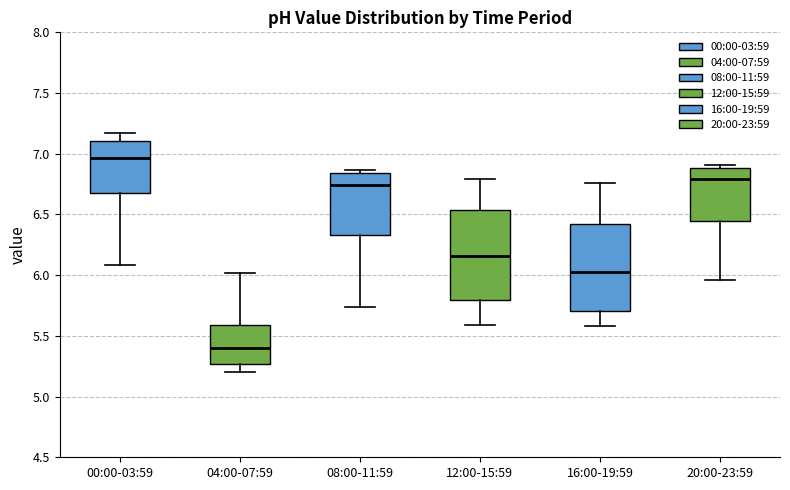

Reading left to right, transcribe this box plot: for each box, give where its median line is, the range the box spans, and where its two whiskers end, as read against the y-axis. The values are not printed on the chart, so give them approximately, as read against the axis.

00:00-03:59: median 6.95, box 6.70 to 7.10, whiskers 6.10 to 7.15
04:00-07:59: median 5.40, box 5.25 to 5.60, whiskers 5.20 to 6.00
08:00-11:59: median 6.75, box 6.35 to 6.85, whiskers 5.75 to 6.85 (just above the box's upper edge)
12:00-15:59: median 6.15, box 5.80 to 6.55, whiskers 5.60 to 6.80
16:00-19:59: median 6.05, box 5.70 to 6.40, whiskers 5.60 to 6.75
20:00-23:59: median 6.80, box 6.45 to 6.90, whiskers 5.95 to 6.90 (just above the box's upper edge)